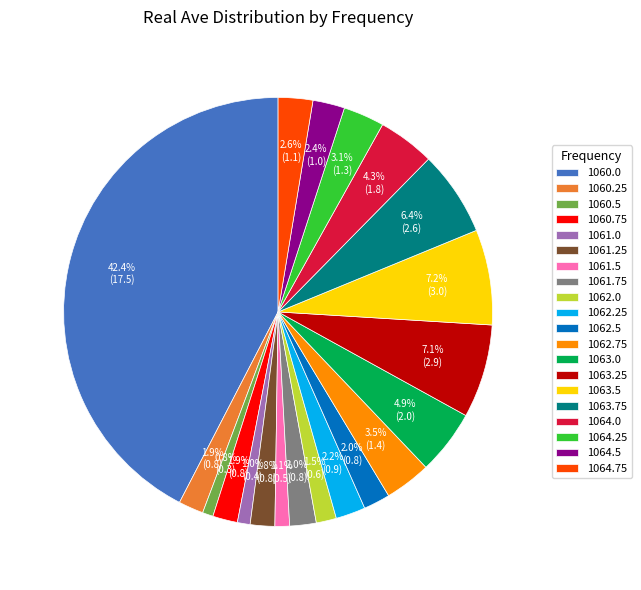

To the nearest percent, what percentage of the pie is 1061.0?

1%